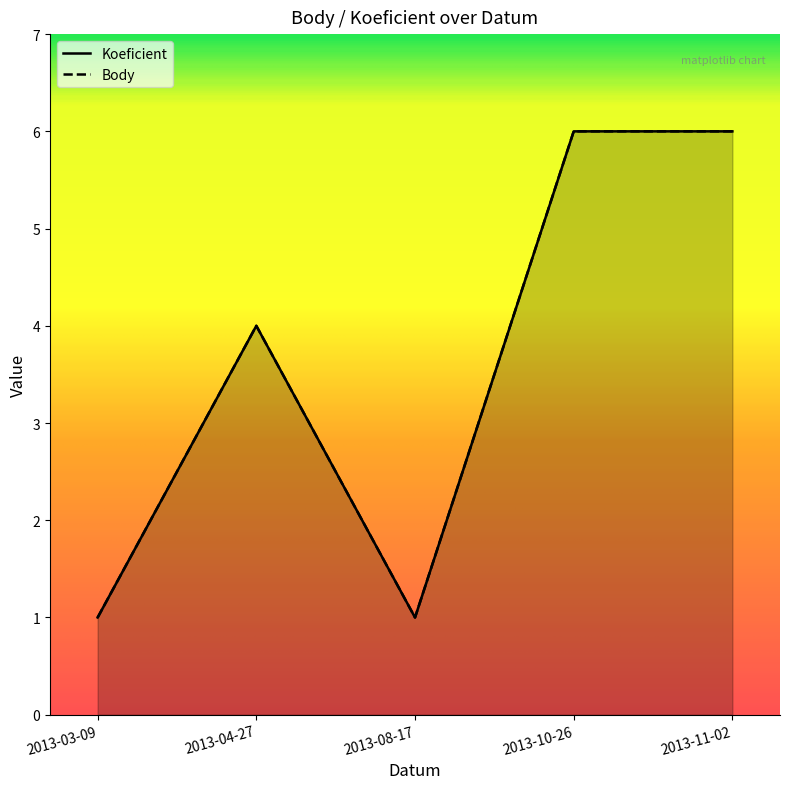

Rank the categories by Body value from lowest to highest.

2013-03-09, 2013-08-17, 2013-04-27, 2013-10-26, 2013-11-02